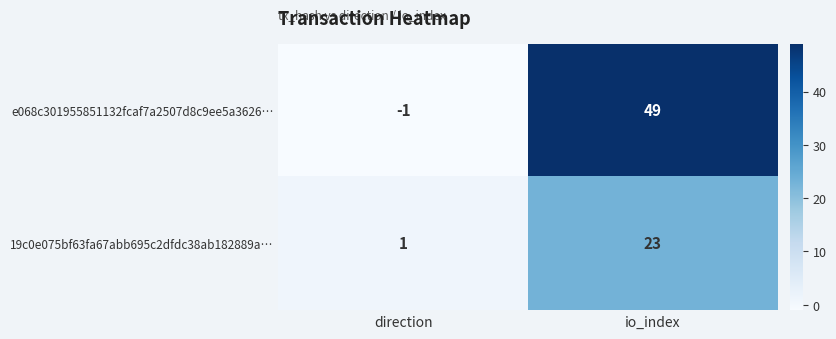

Where is e068c301955851132fcaf7a2507d8c9ee5a3626… nearest to the value 24?

direction